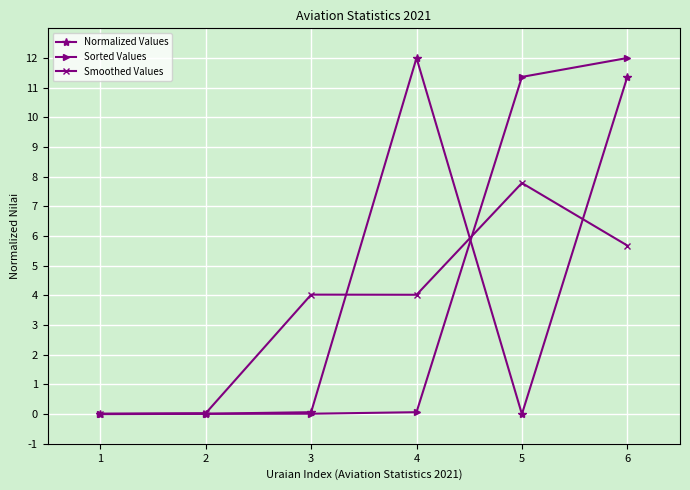

Does the chart have visible grid lines?

Yes